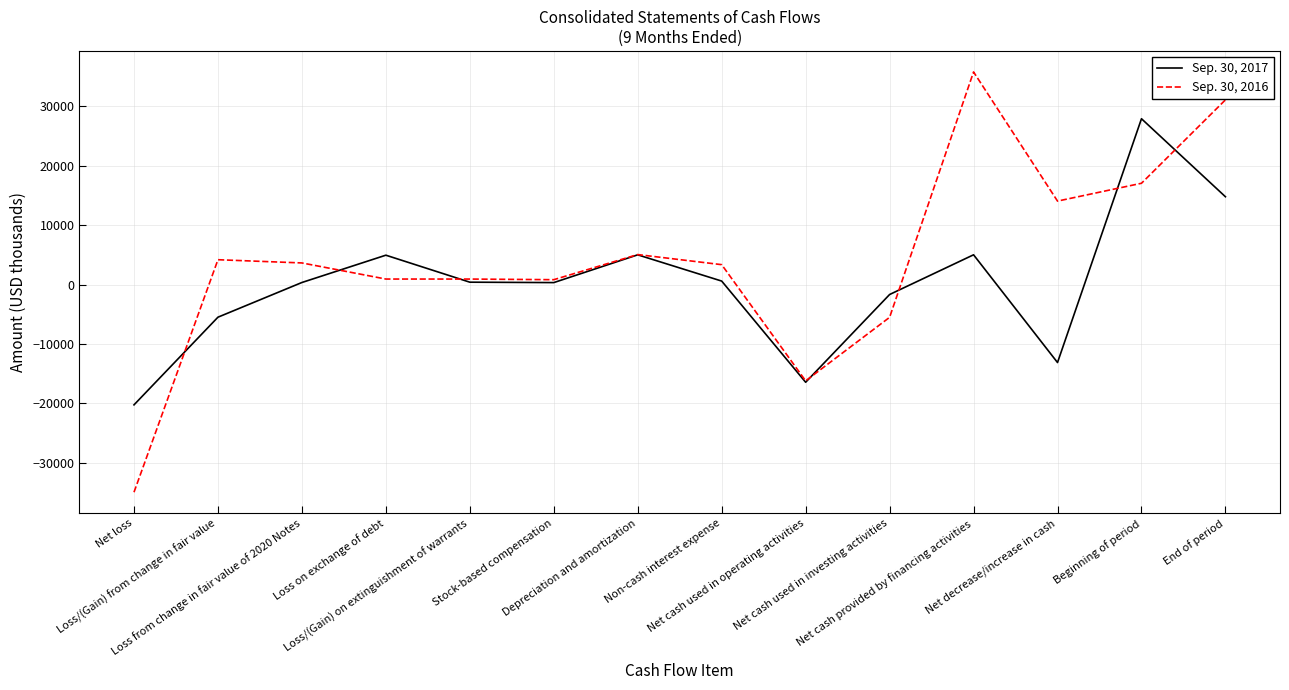

Is the value of Sep. 30, 2017 at Net cash used in investing activities greater than the value of Sep. 30, 2016 at Loss/(Gain) on extinguishment of warrants?

No